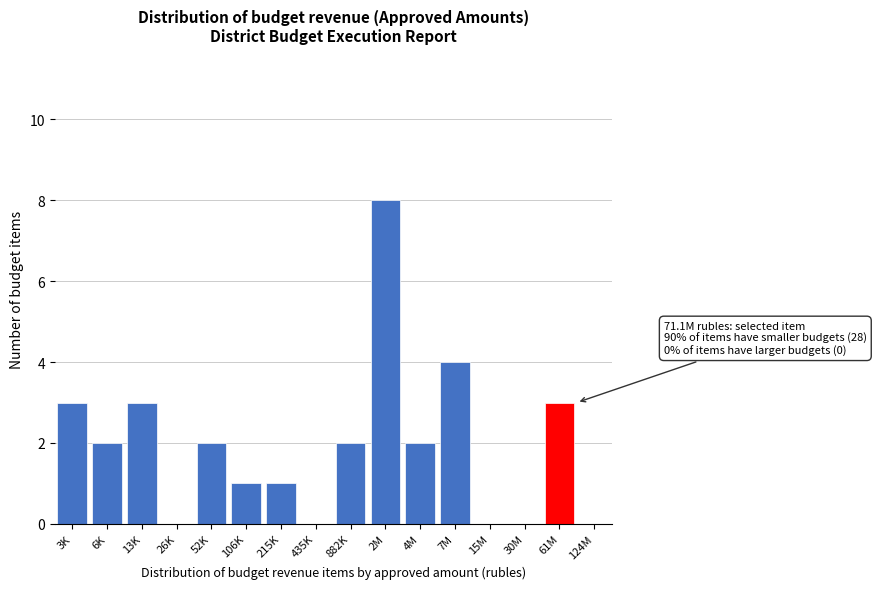

Reading left to right, transcribe all the data shown in this chart.

3K=3	6K=2	13K=3	26K=0	52K=2	106K=1	215K=1	435K=0	882K=2	2M=8	4M=2	7M=4	15M=0	30M=0	61M=3